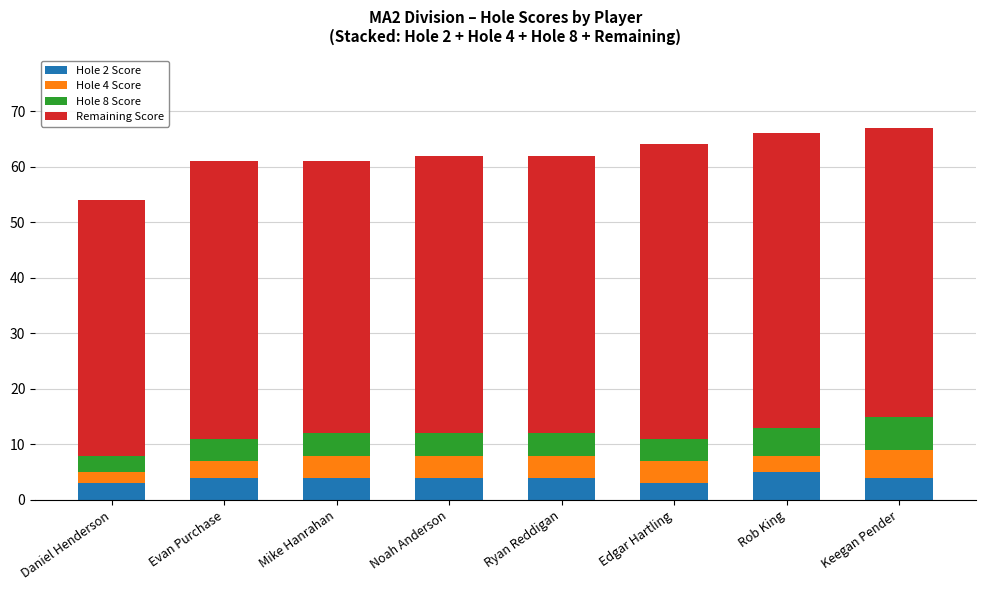

What is the total value across all series at Evan Purchase?

61